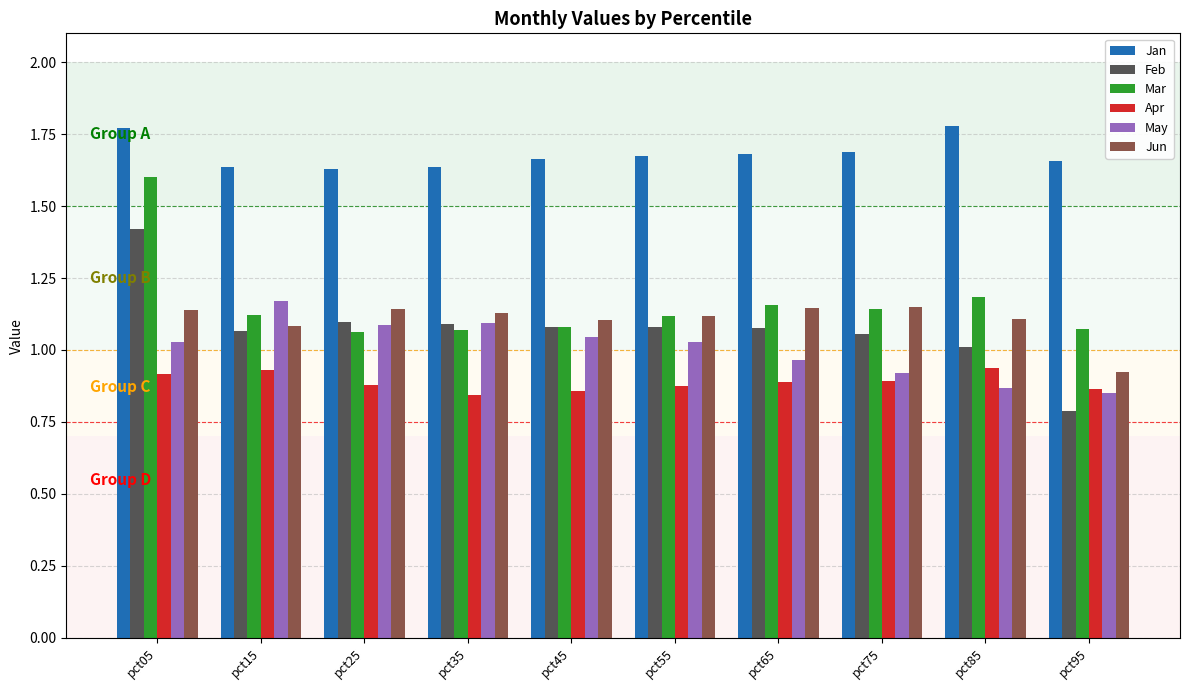

Which series has the widest spread of values?

Feb